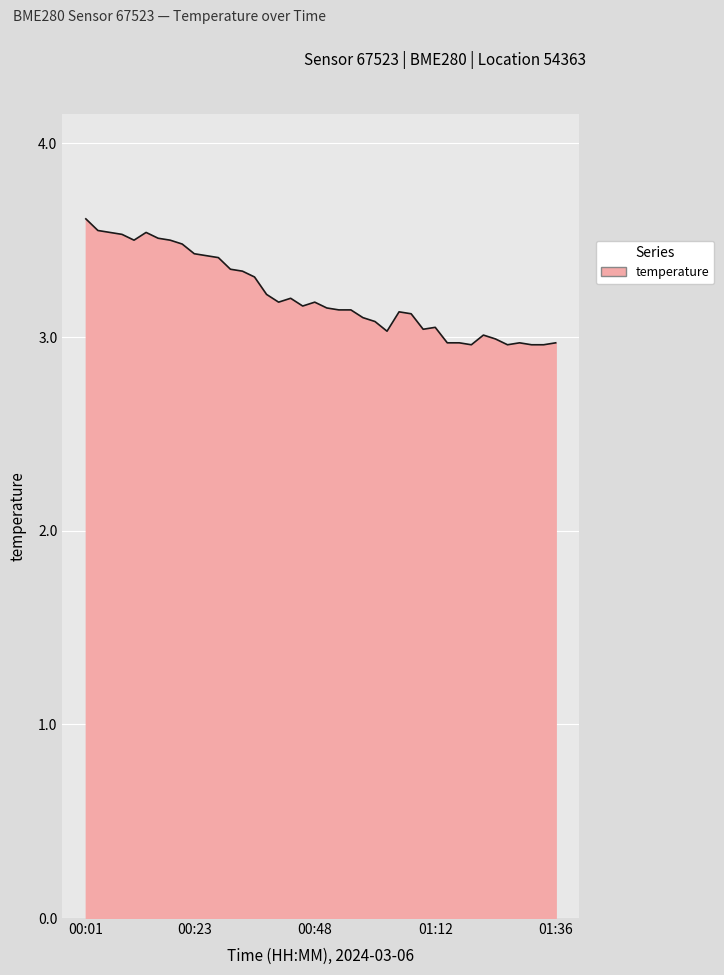

Does the chart display data point markers on the line(s)?

No